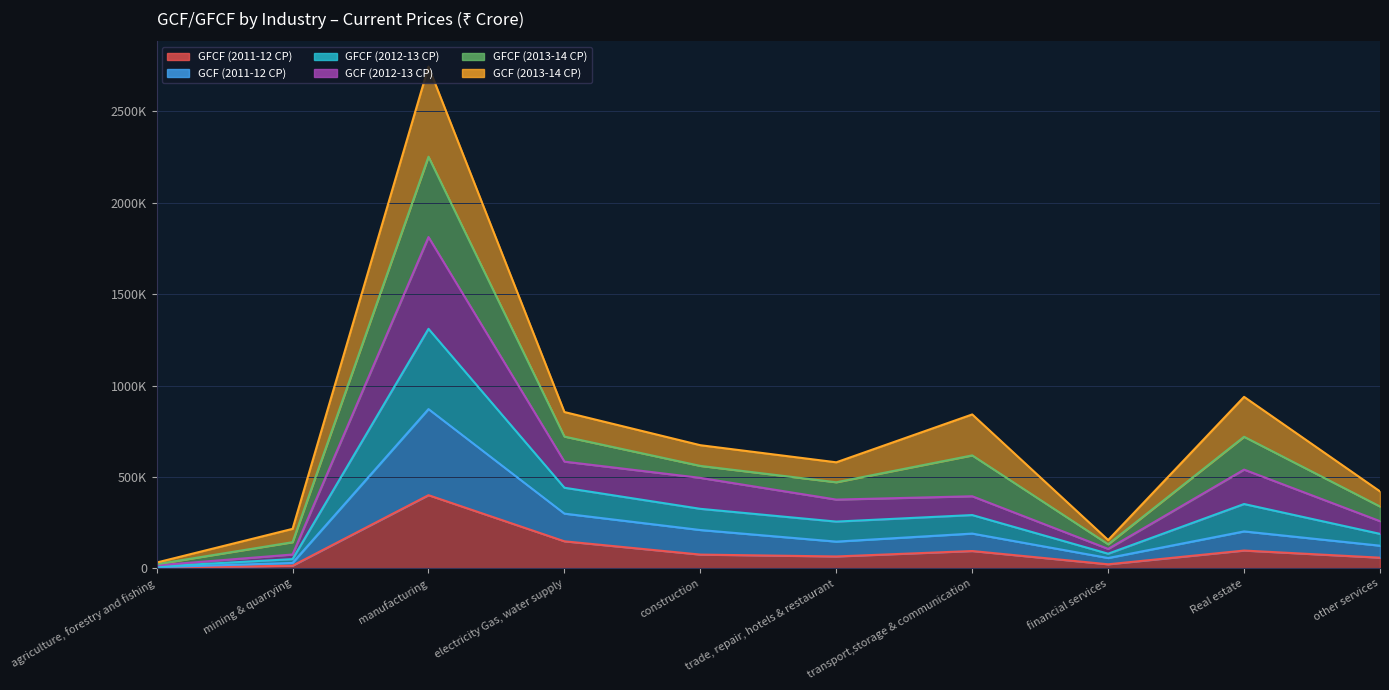

Between electricity Gas, water supply and other services, which is larger?

electricity Gas, water supply